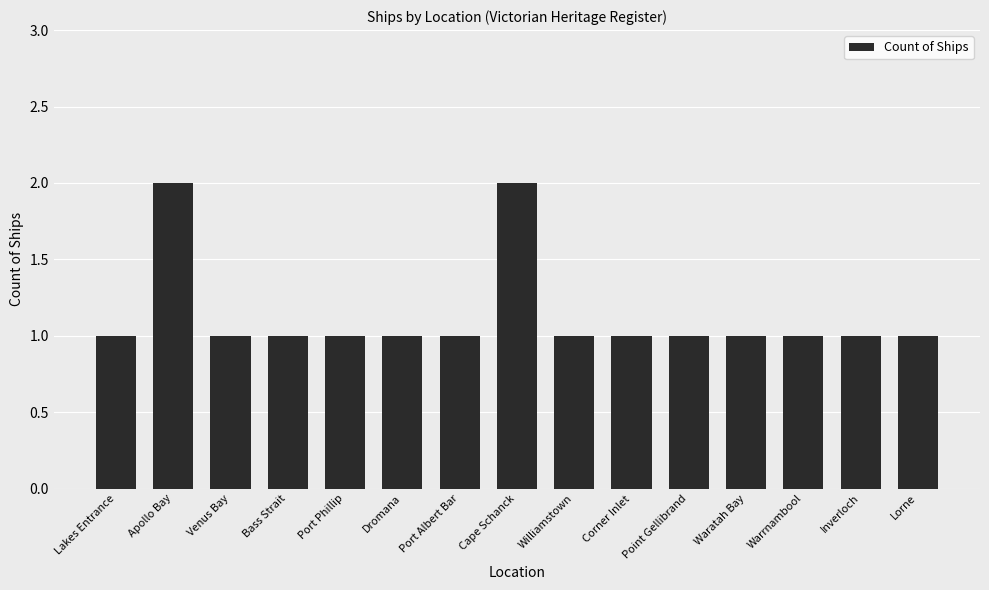

What is the difference between the second highest and minimum values?

1